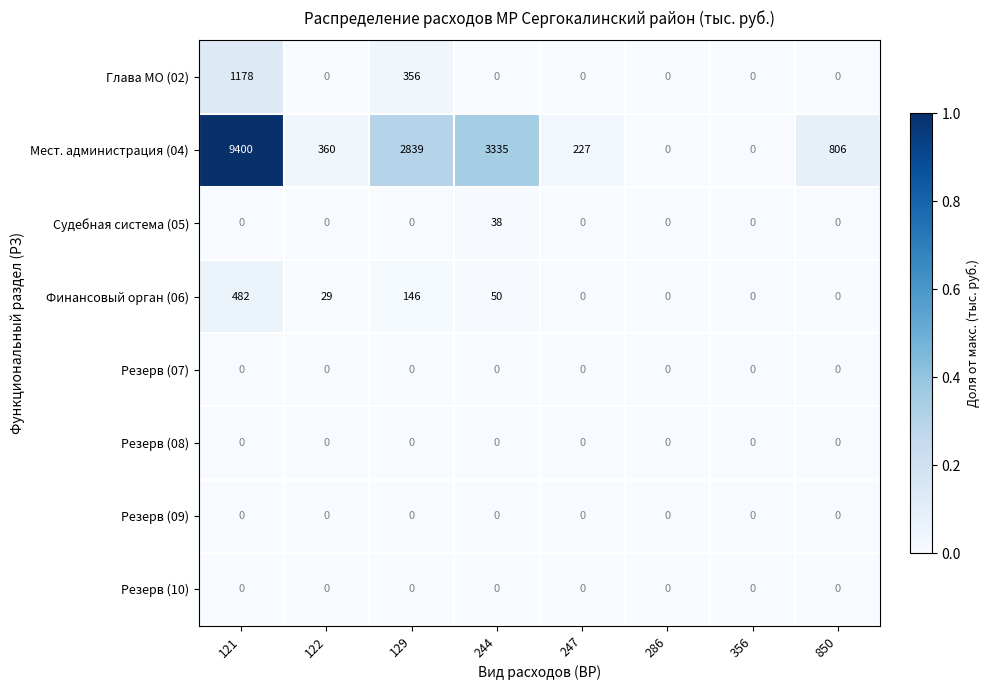

What is the difference between the Финансовый орган (06) values at 286 and 121?

482